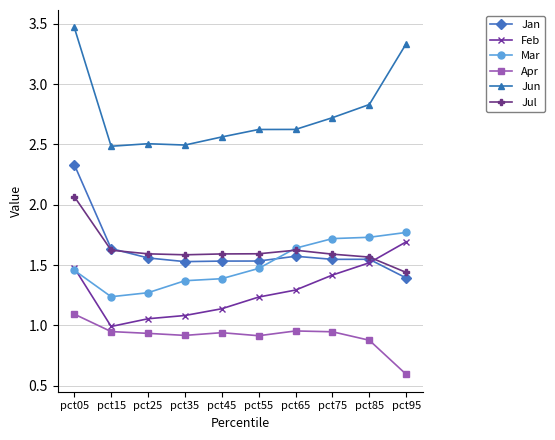

The Mar series shows 1.7 at pct75. True or false?

True